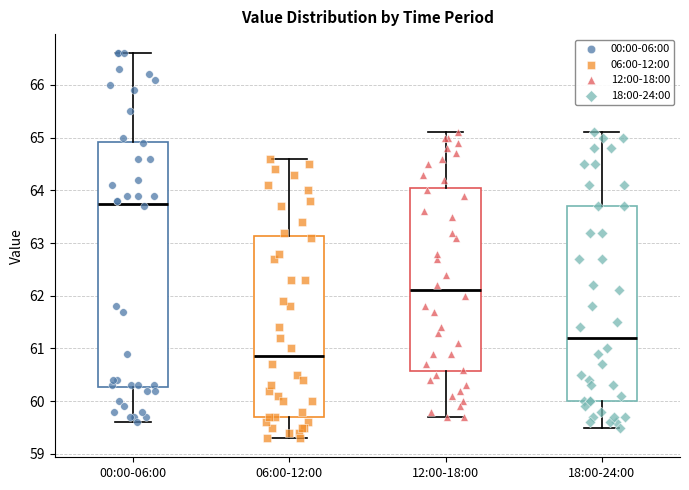

Reading left to right, read every box against the y-axis: the position of its median line, the range the box covers, and the ends of its whiskers. The values are not printed on the chart, so give them approximately, as read against the axis.

00:00-06:00: median 63.8, box 60.3 to 64.9, whiskers 59.6 to 66.6
06:00-12:00: median 60.9, box 59.7 to 63.1, whiskers 59.3 to 64.6
12:00-18:00: median 62.1, box 60.6 to 64.1, whiskers 59.7 to 65.1
18:00-24:00: median 61.2, box 60.0 to 63.7, whiskers 59.5 to 65.1